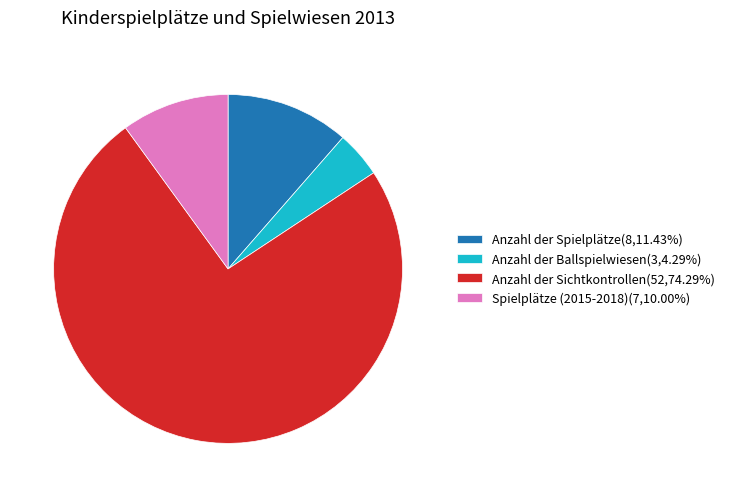

Count the number of slices in the pie.

4